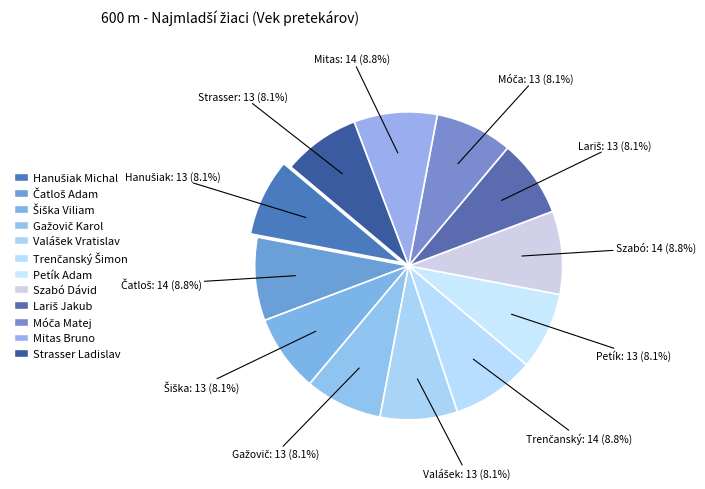

True or false: Lariš Jakub accounts for 8% of the total.

True